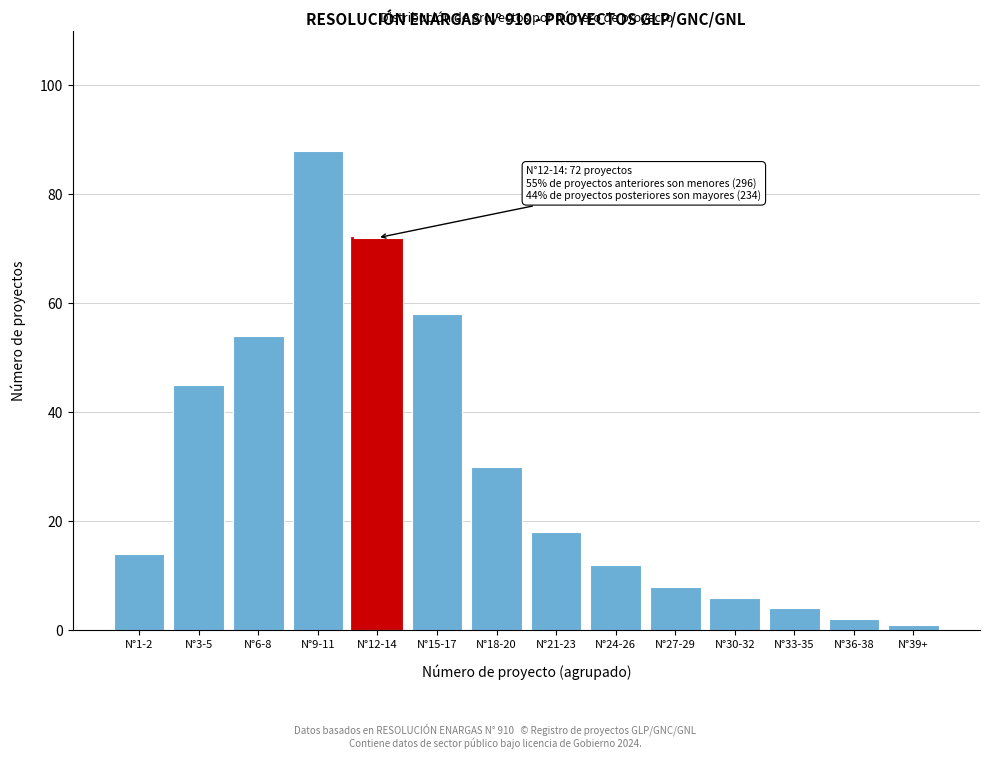

Reading left to right, list all the values displayed in this chart.

14	45	54	88	72	58	30	18	12	8	6	4	2	1